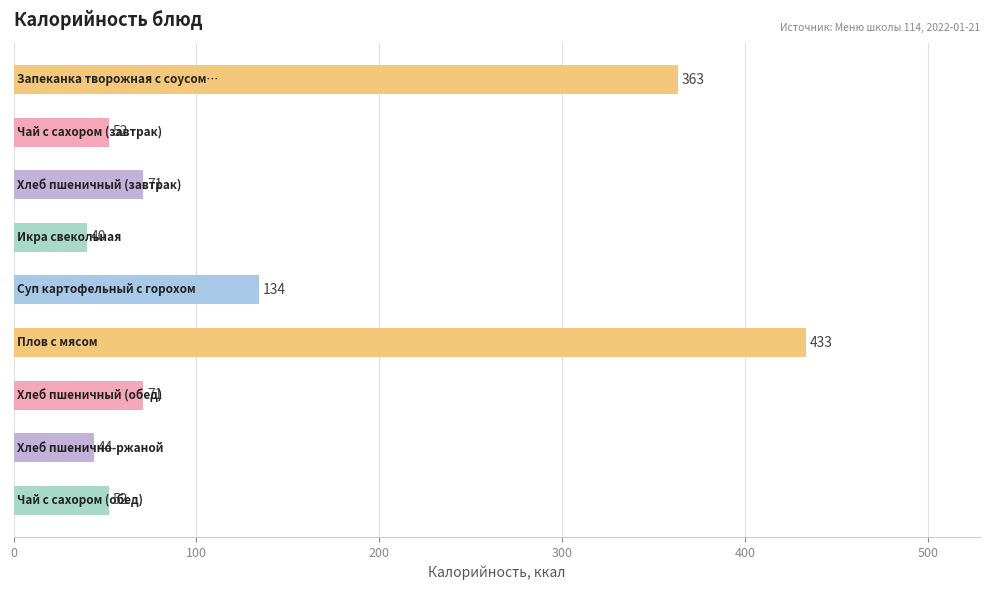

Reading bottom to top, extract all data points from this chart.

52	44	71	433	134	40	71	52	363